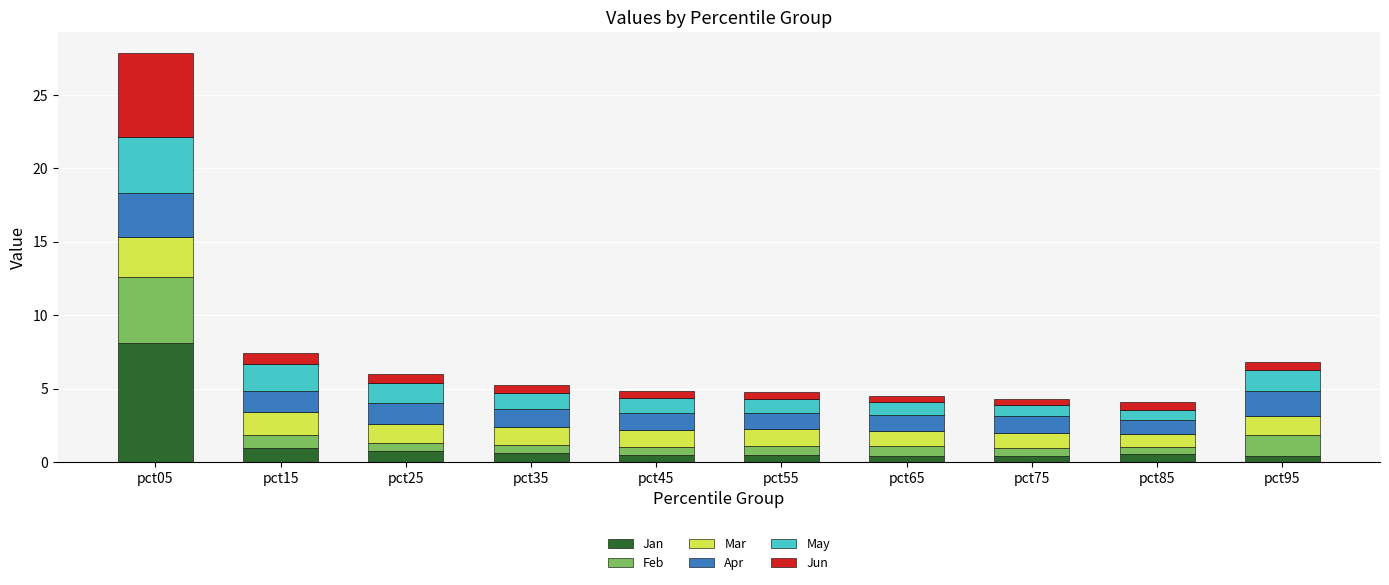

At which category is the sum across all series the highest?

pct05